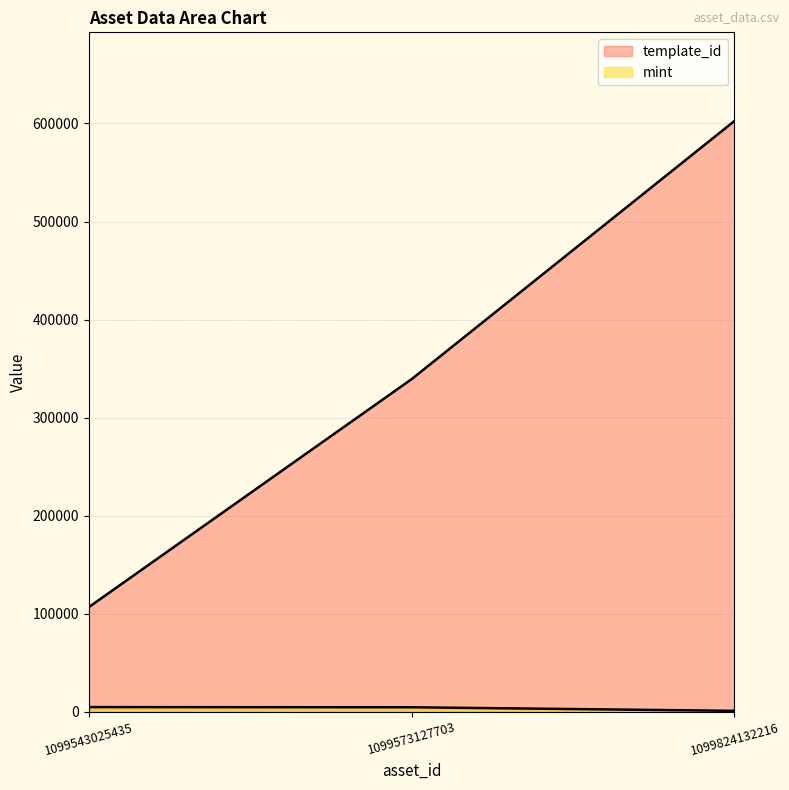

Where is template_id nearest to the value 354616?

1099573127703